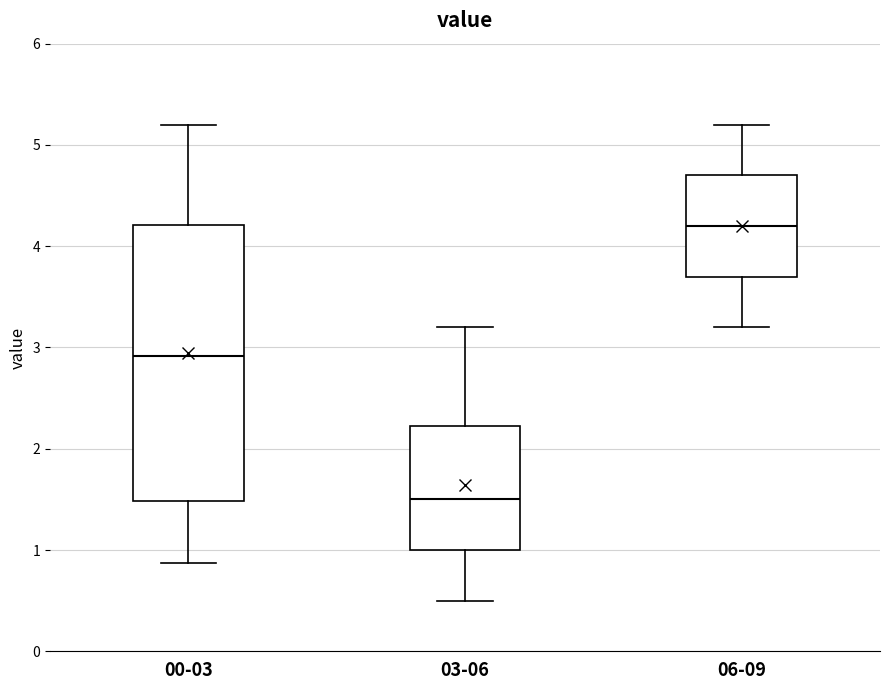

Which box's median line is the lowest?

03-06